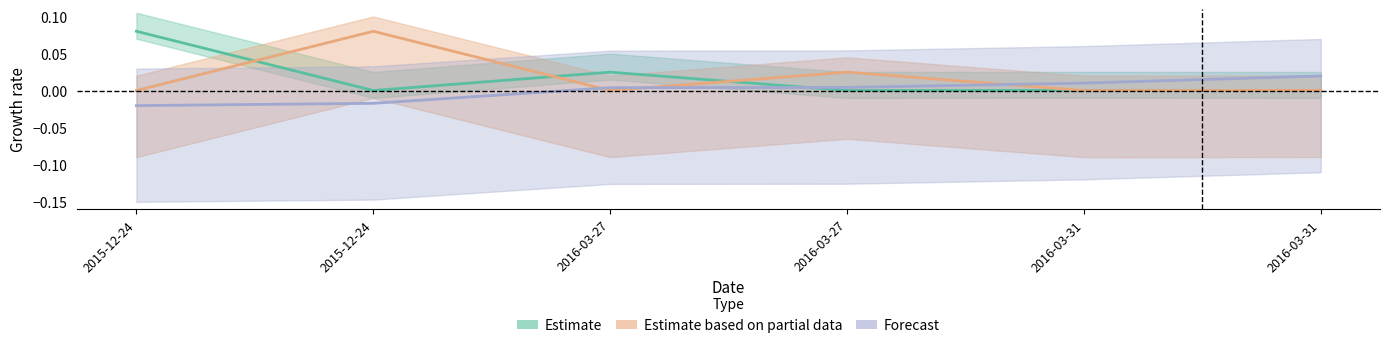

Between 2015-12-24 and 2016-03-31, which series saw the biggest shift?

OODR